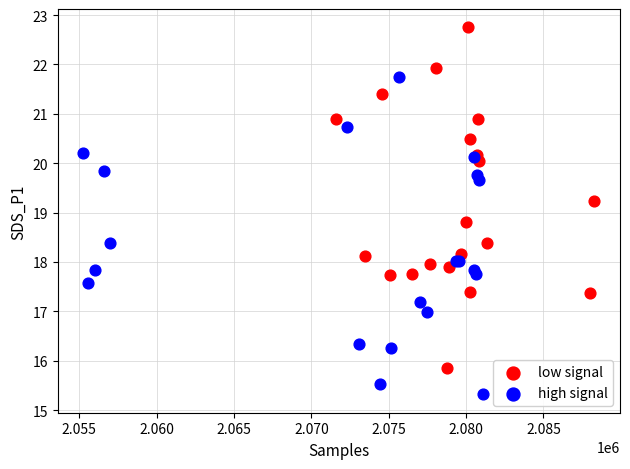

Which series has the widest spread of Y values?

low signal